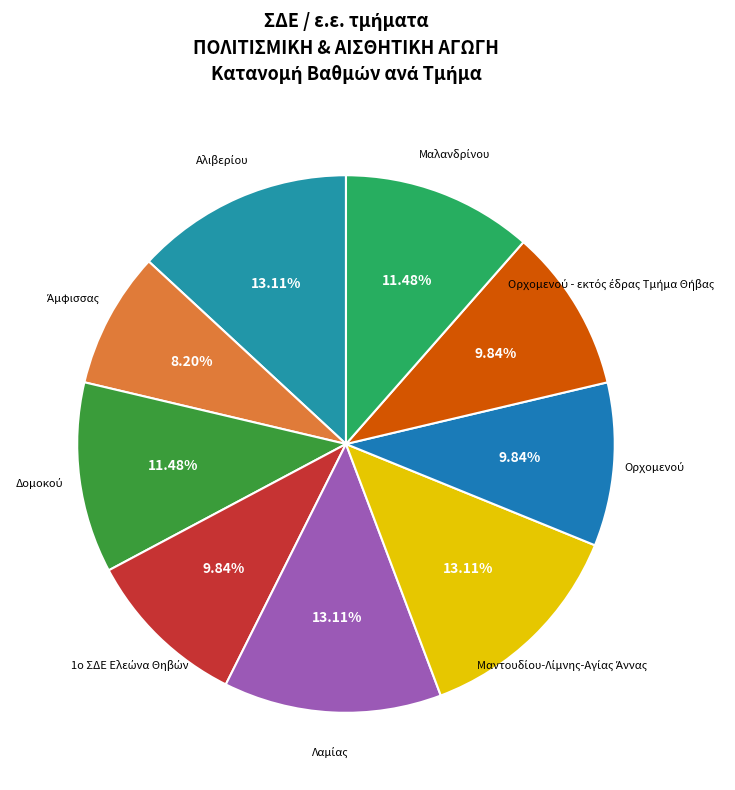

Is there any slice that represents more than half of the pie?

No